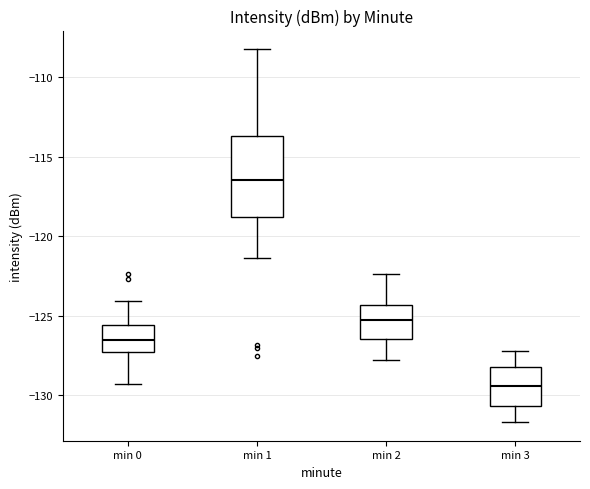

Which box is the tallest, from its lower edge to its upper edge?

min 1